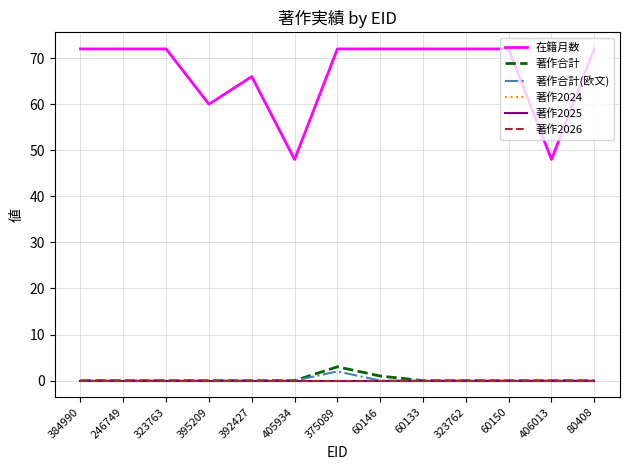

At which category does the chart reach its minimum across all series?

384990